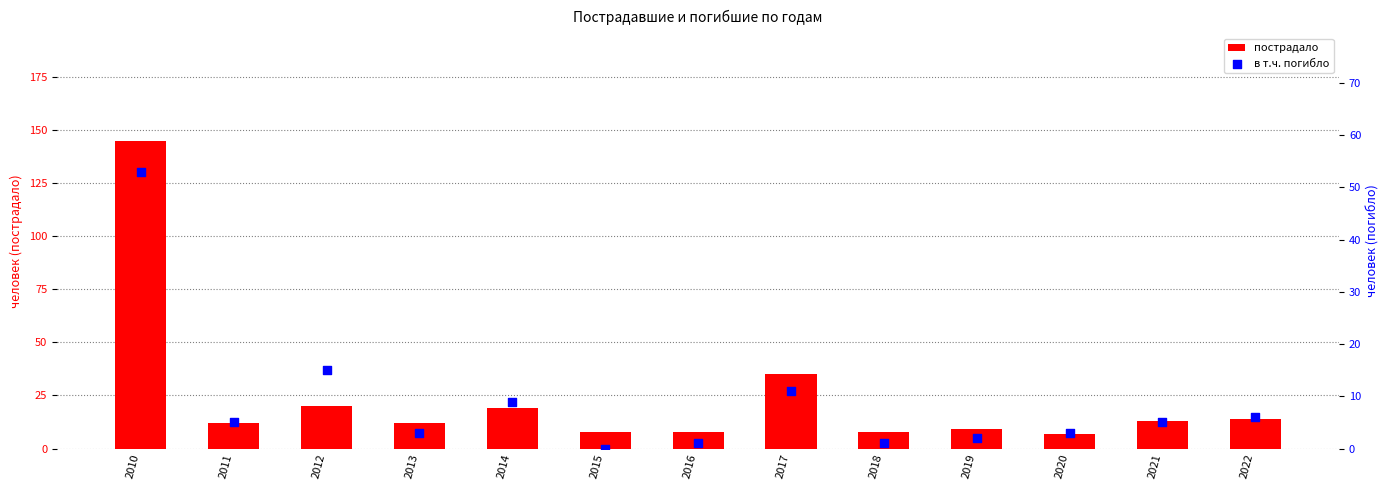

Which series reaches the maximum Y coordinate?

пострадало